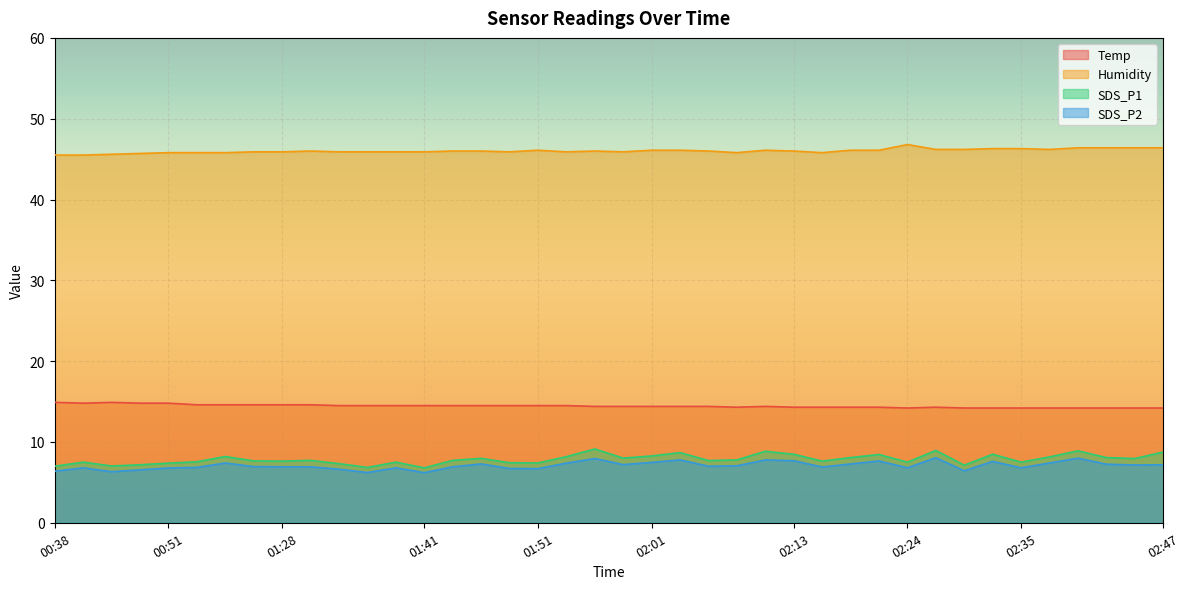

The value of Humidity at 01:58 is 45.9. True or false?

True